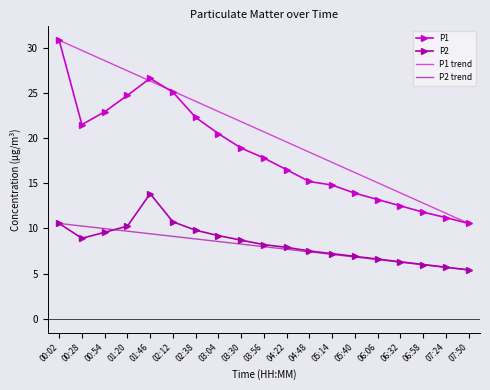

Rank the series by their average value, from highest to lowest.

P1, P2